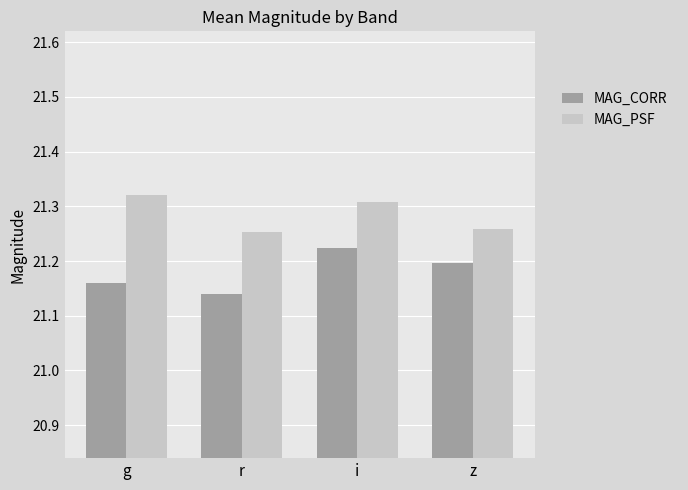

True or false: MAG_CORR has a value of 11.5 at r.

False